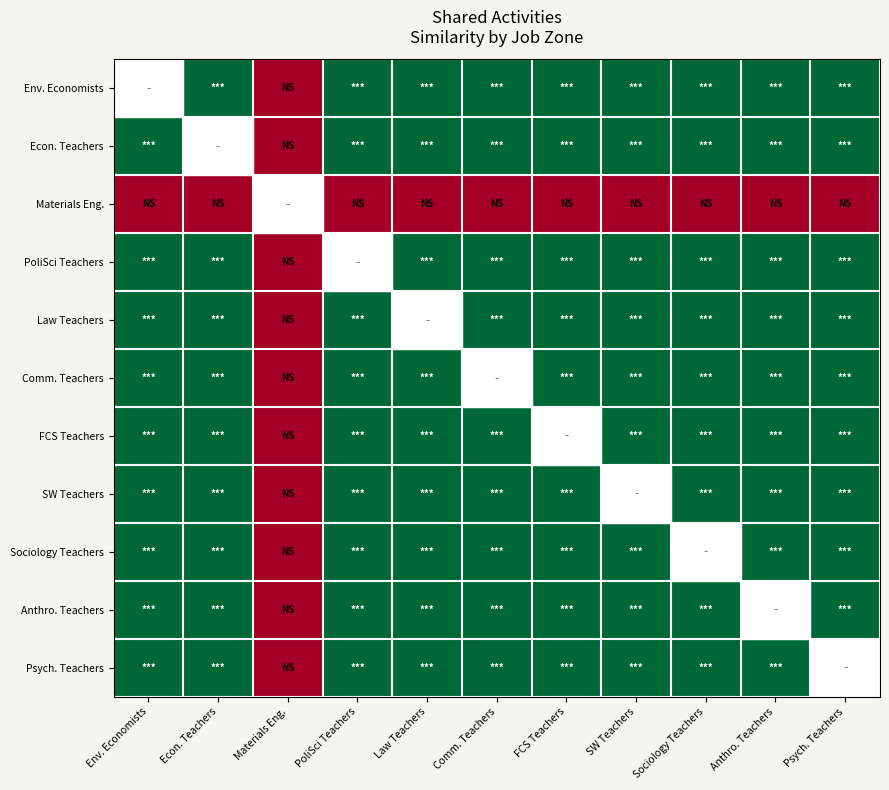

Rank the series by their maximum value, from highest to lowest.

Env. Economists, Econ. Teachers, PoliSci Teachers, Law Teachers, Comm. Teachers, FCS Teachers, SW Teachers, Sociology Teachers, Anthro. Teachers, Psych. Teachers, Materials Eng.